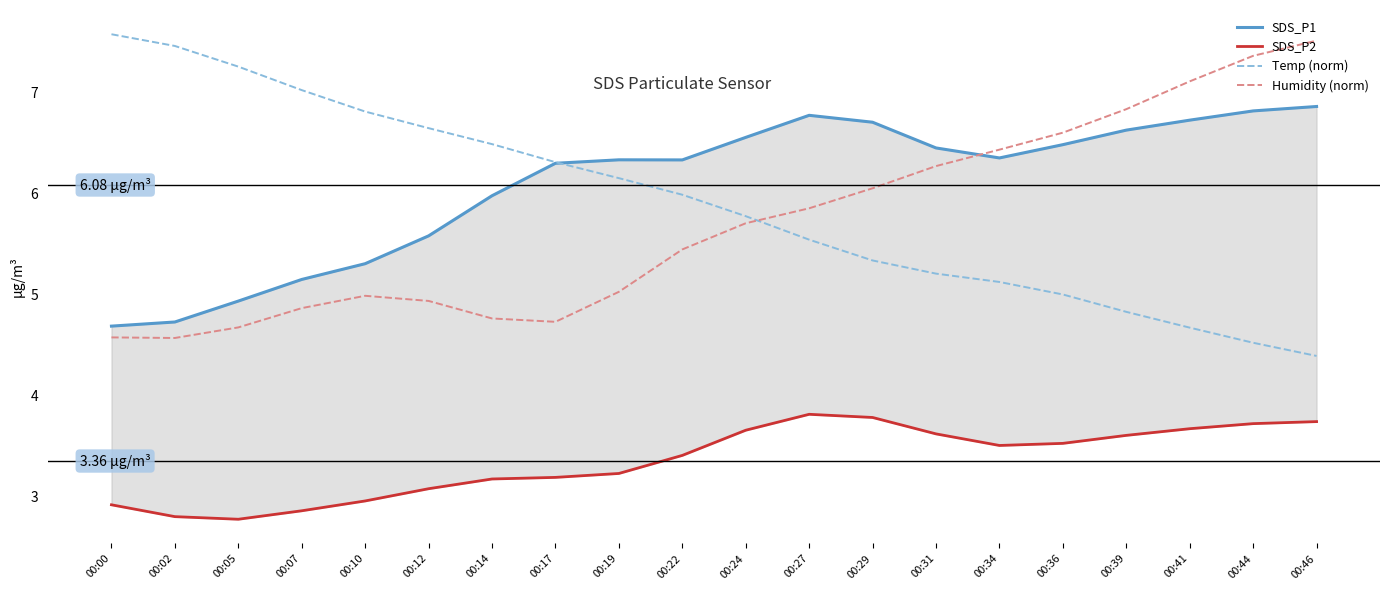

At 00:34, list the series in order from smallest to largest.

SDS_P2, Temp (norm), SDS_P1, Humidity (norm)